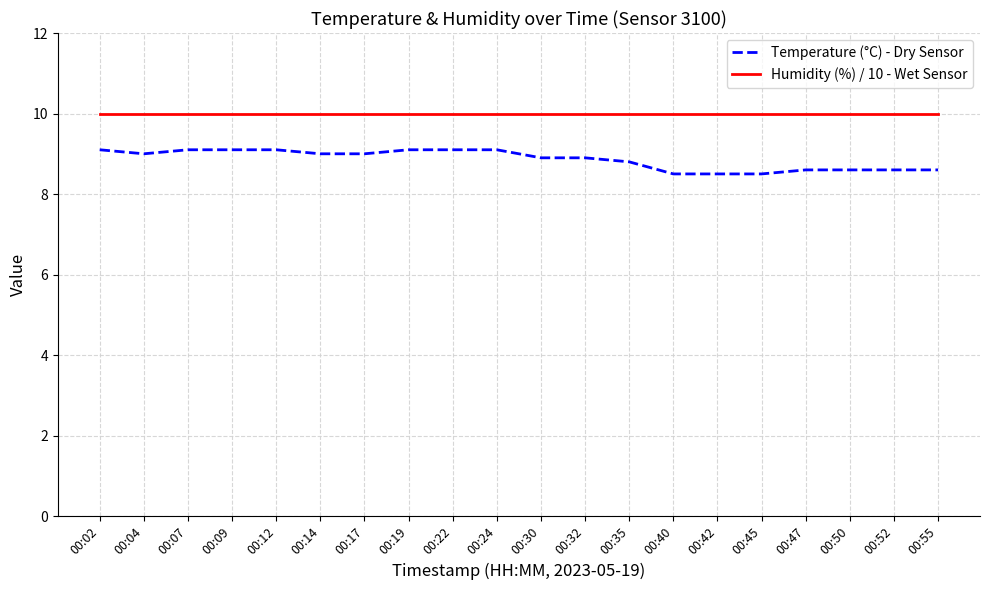

What is the average value of the Humidity (%) / 10 - Wet Sensor series?

10.0